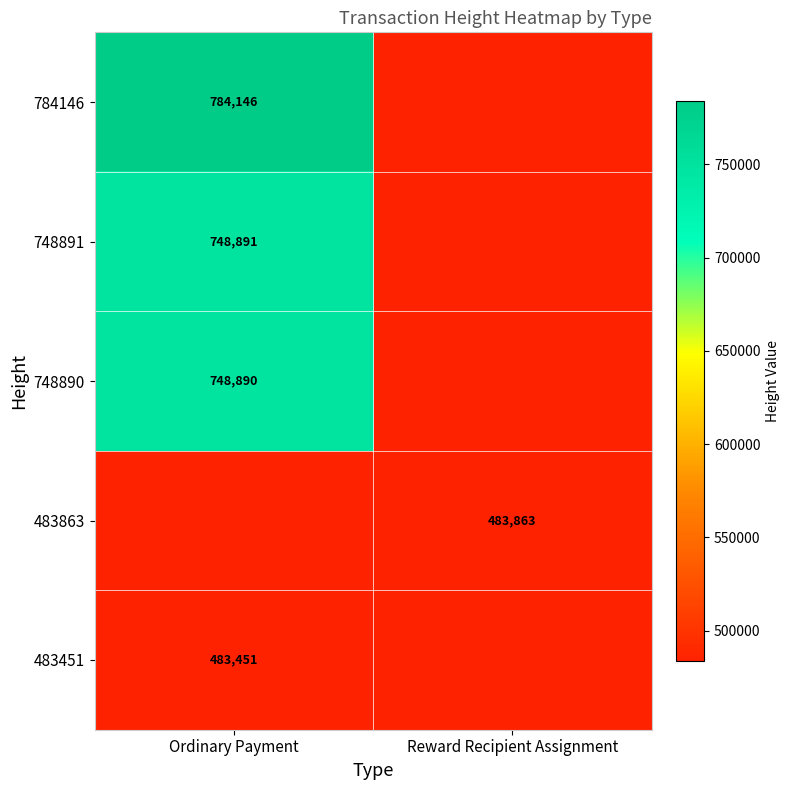

True or false: 748891 has a value of 241601 at Ordinary Payment.

False